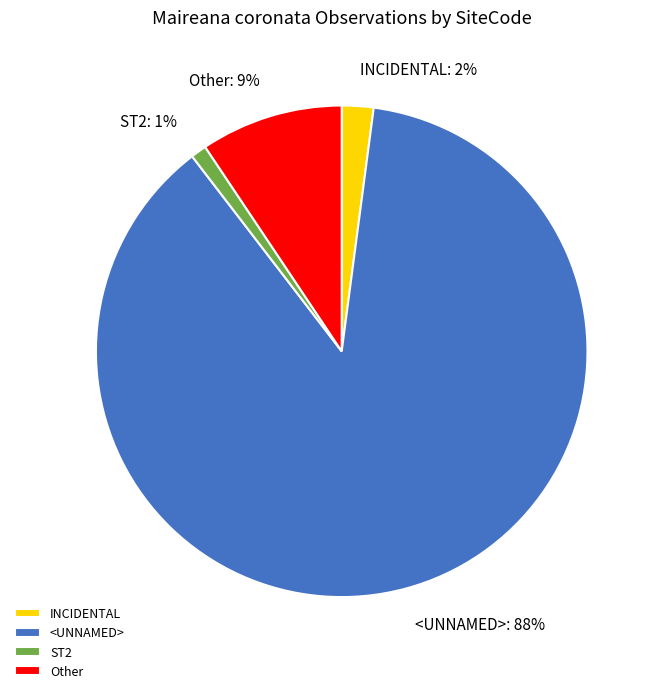

To the nearest percent, what is the average slice percentage?

25%